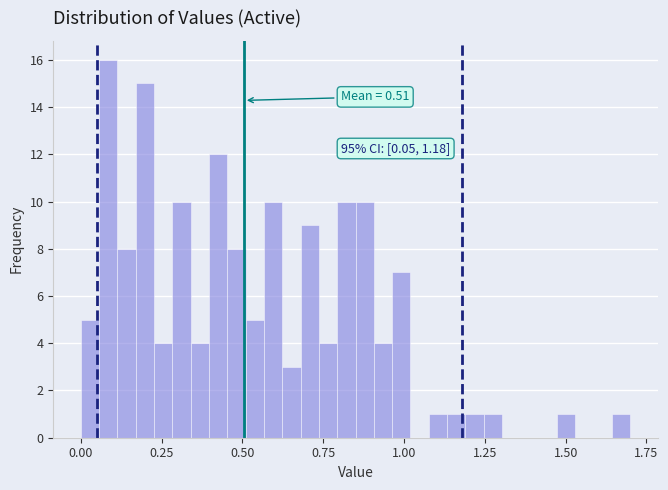

Around what value on the x-axis is the tallest bar? Give the approximate position of its centre, as read against the axis.

0.10